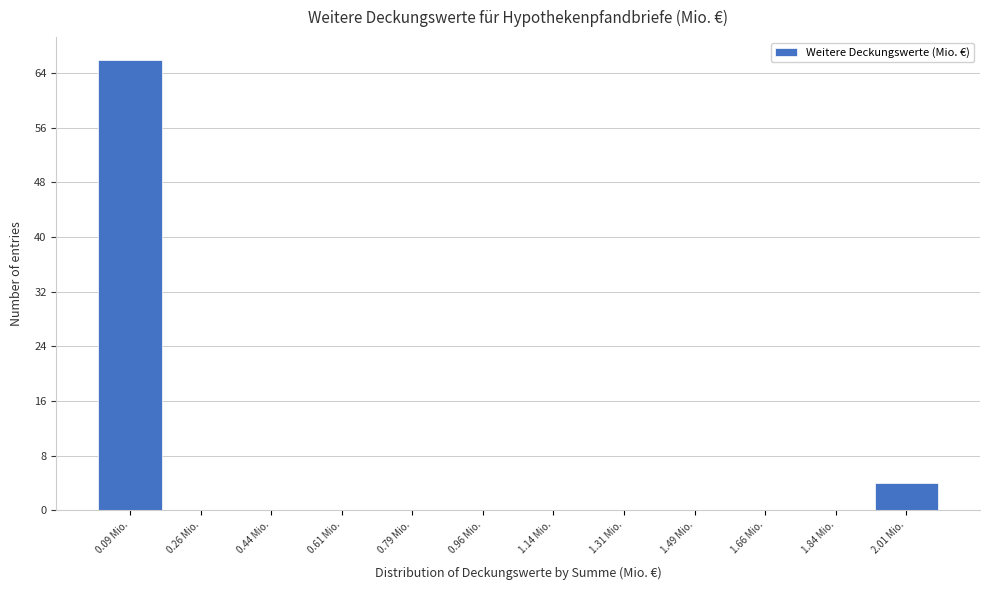

Reading left to right, transcribe this chart: for each bar, give the range it covers on the x-axis and its height. Neither the bar edges nor the heights are printed on the chart, so give them approximately, as read against the axes.

0.000 to 0.175: 66
0.175 to 0.350: 0
0.350 to 0.525: 0
0.525 to 0.700: 0
0.700 to 0.875: 0
0.875 to 1.050: 0
1.050 to 1.225: 0
1.225 to 1.400: 0
1.400 to 1.575: 0
1.575 to 1.750: 0
1.750 to 1.925: 0
1.925 to 2.100: 4